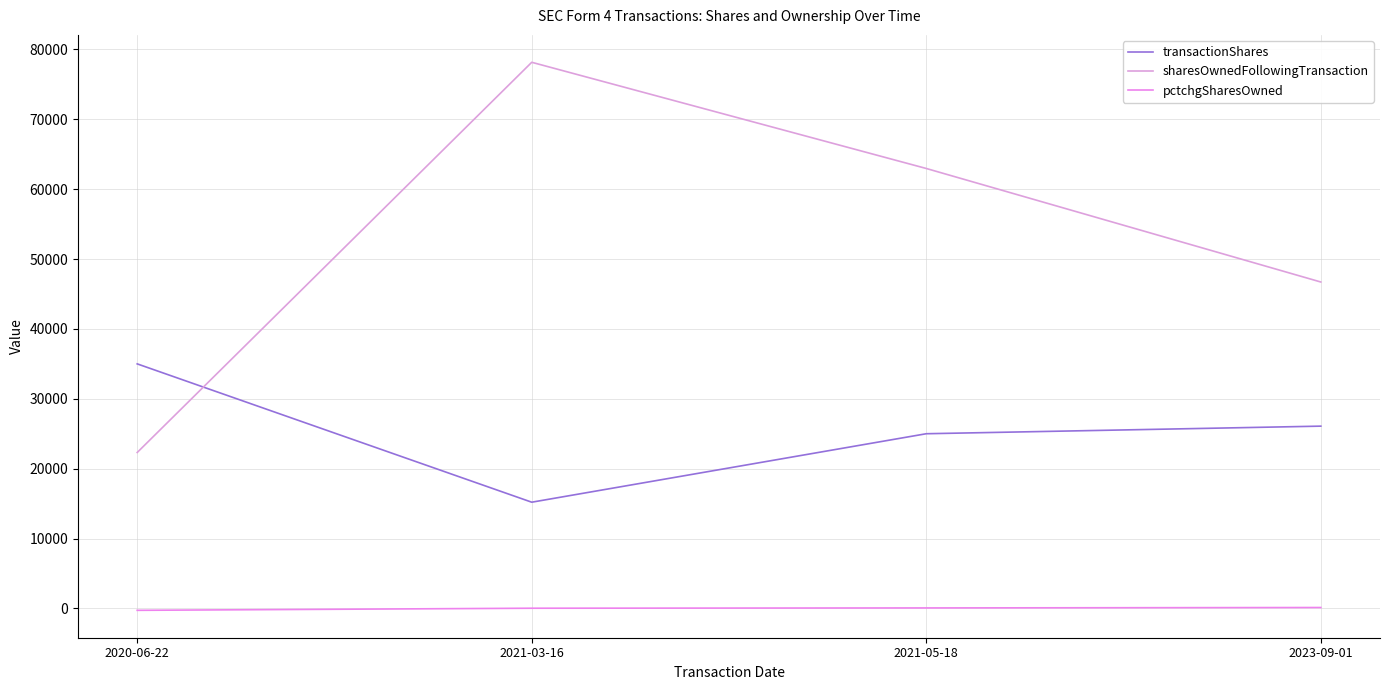

What is the minimum value shown in the chart?

-276